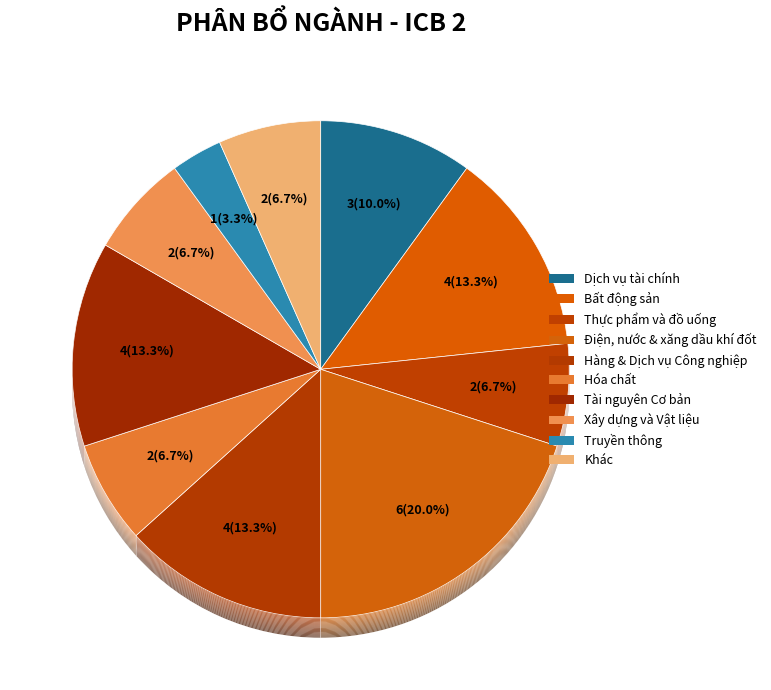

What percentage is NOT represented by Xây dựng và Vật liệu?

93.3%